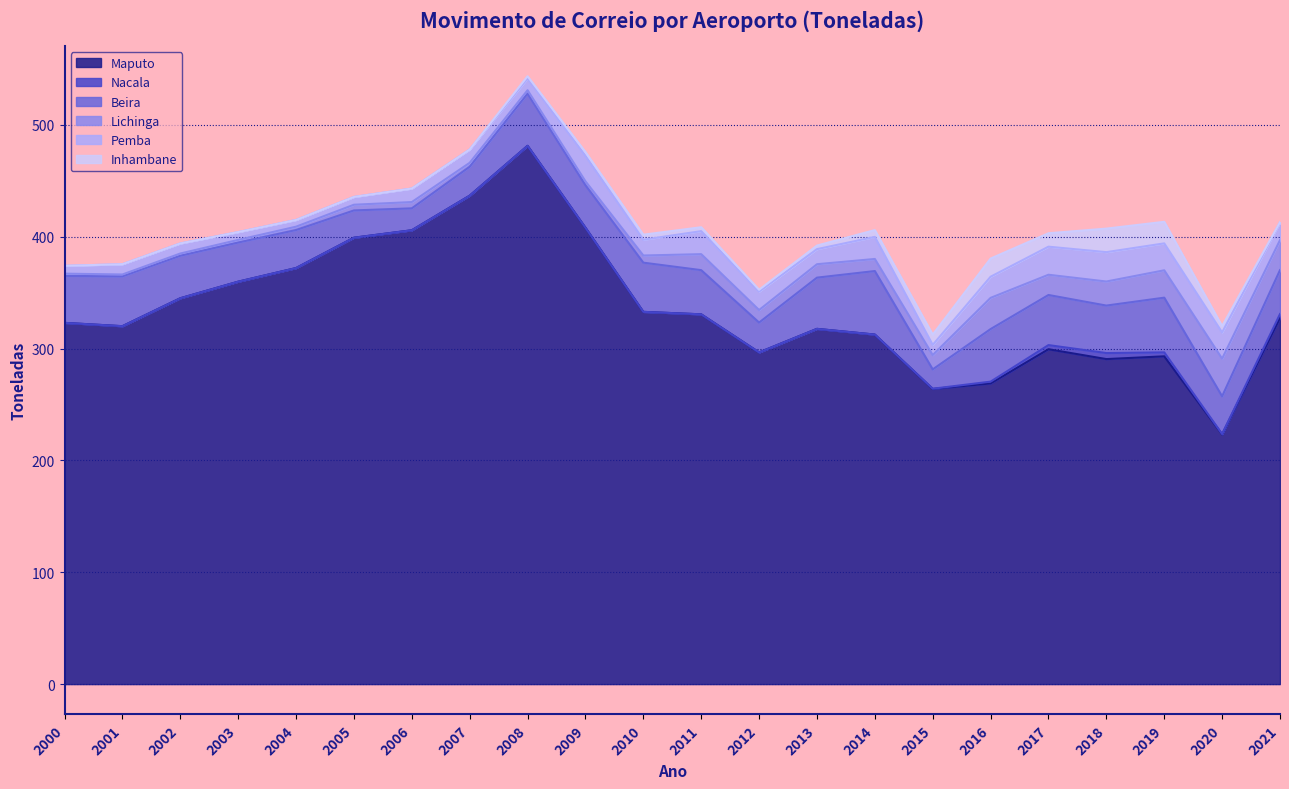

At which label does Maputo reach its minimum?

2020